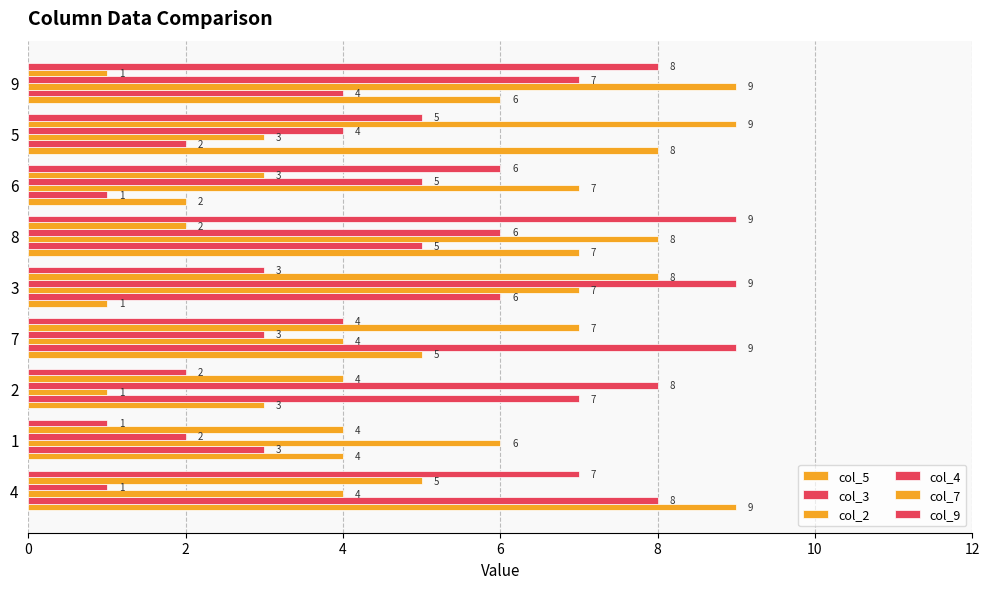

What is the difference between the maximum and minimum values in the col_7 series?

8